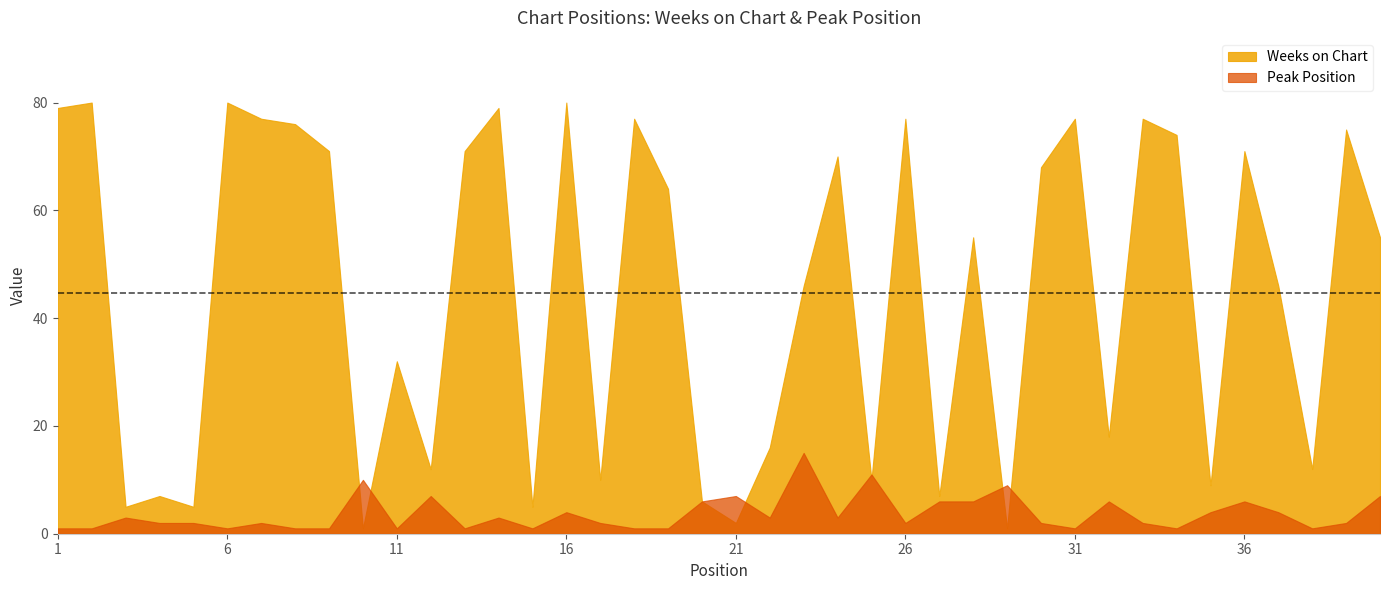

Between 1 and 22, which series saw the biggest shift?

Weeks on Chart